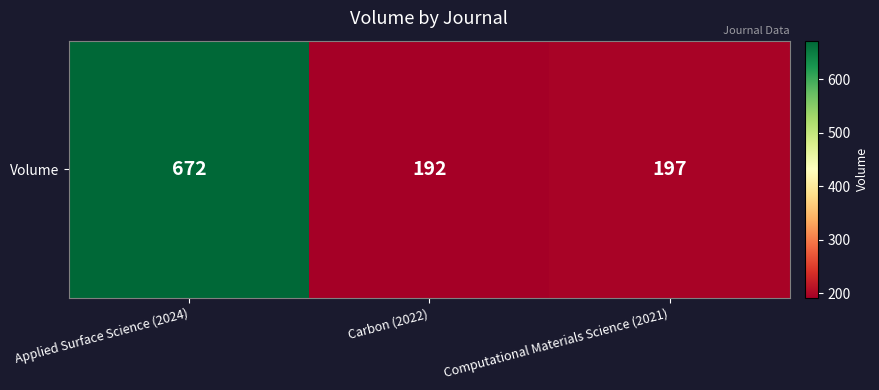

What is the change in value from Applied Surface Science (2024) to Carbon (2022)?

-480